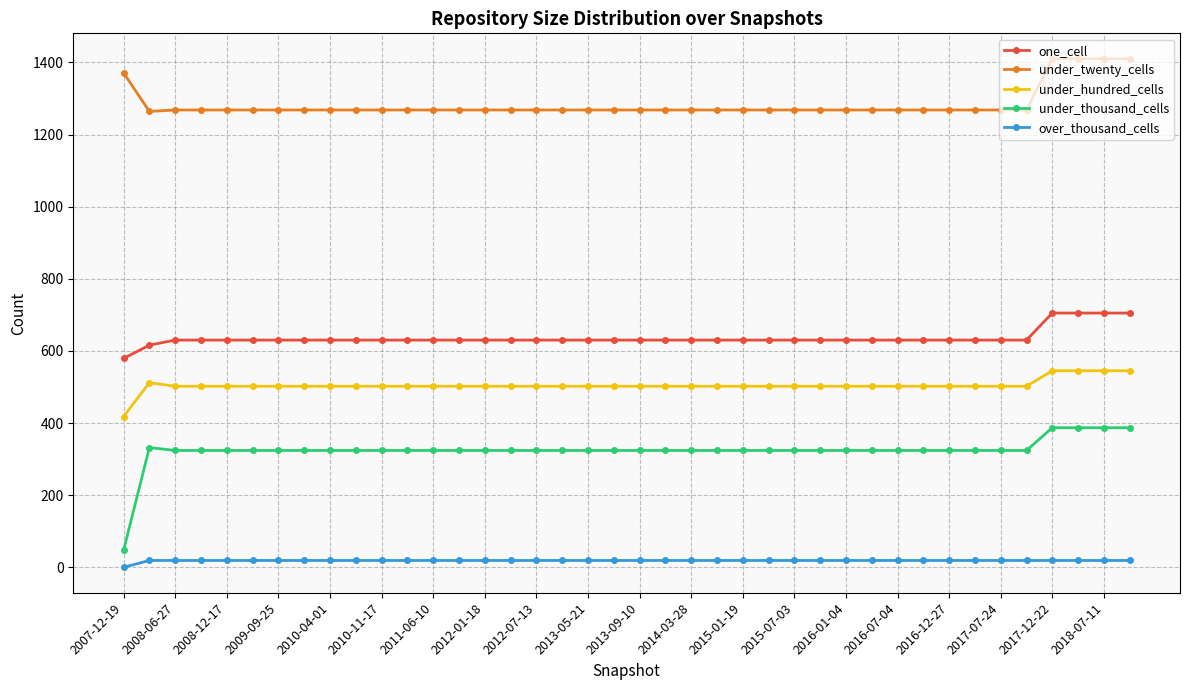

Count the number of categories in the chart.

40